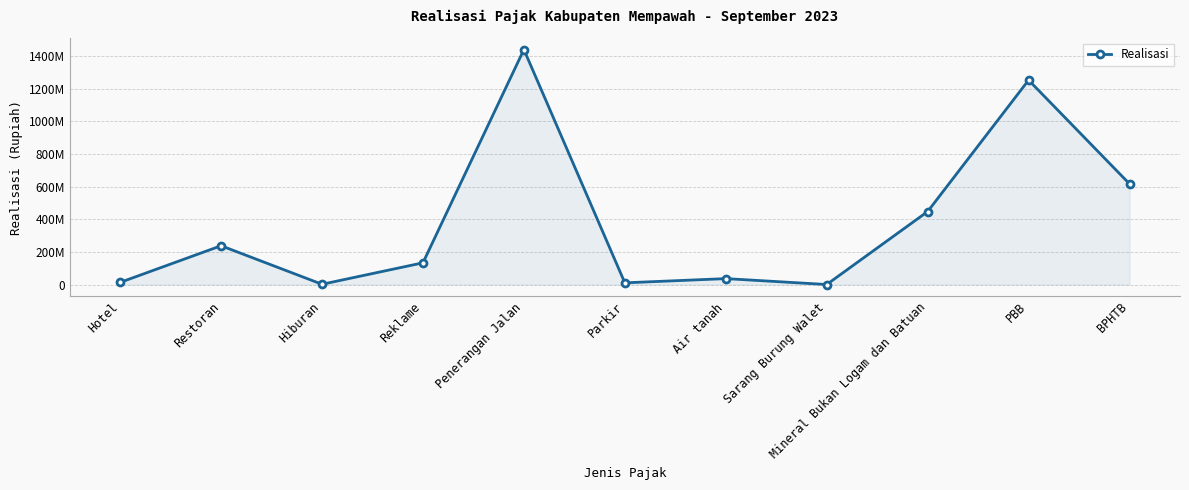

At which category does the chart reach its peak across all series?

Penerangan Jalan